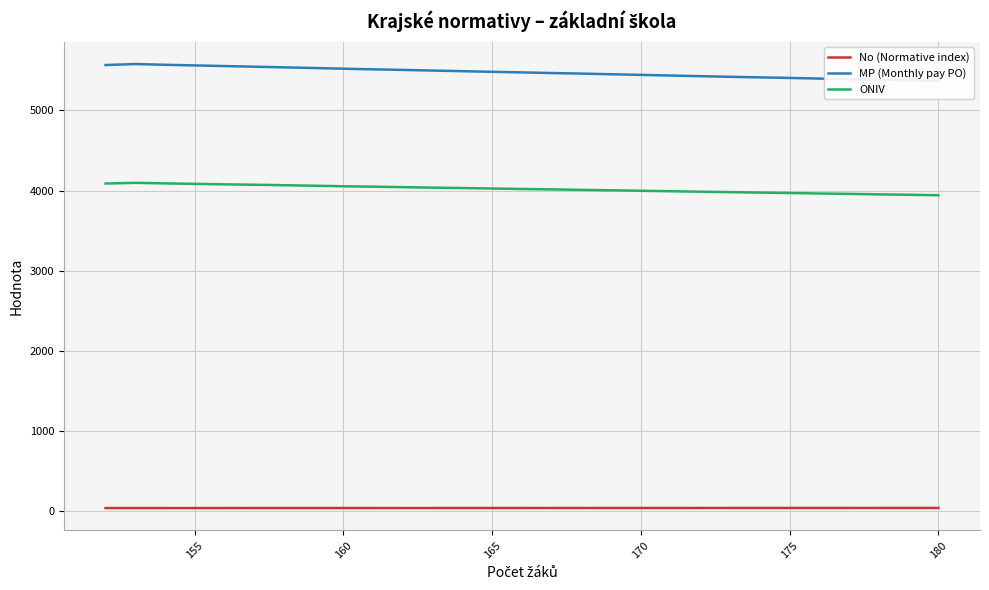

What are all the series names shown in the legend?

No (Normative index), MP (Monthly pay PO), ONIV